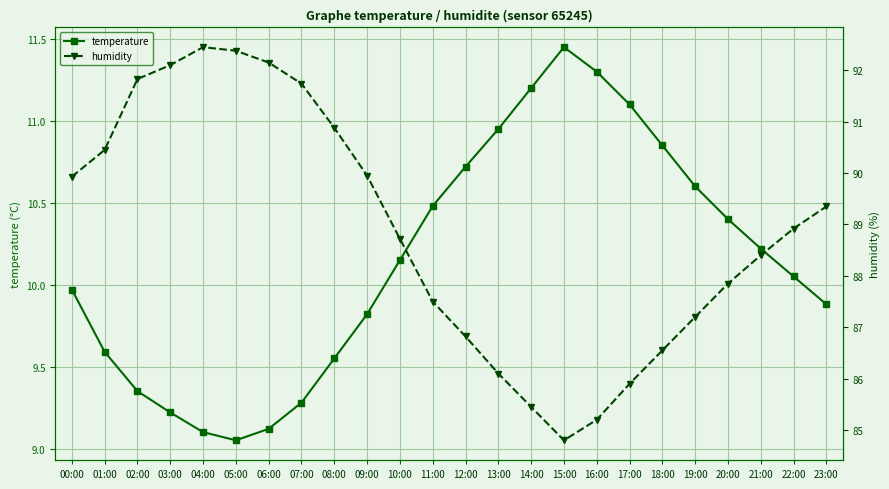

How many interior local valleys does the temperature series have?

1